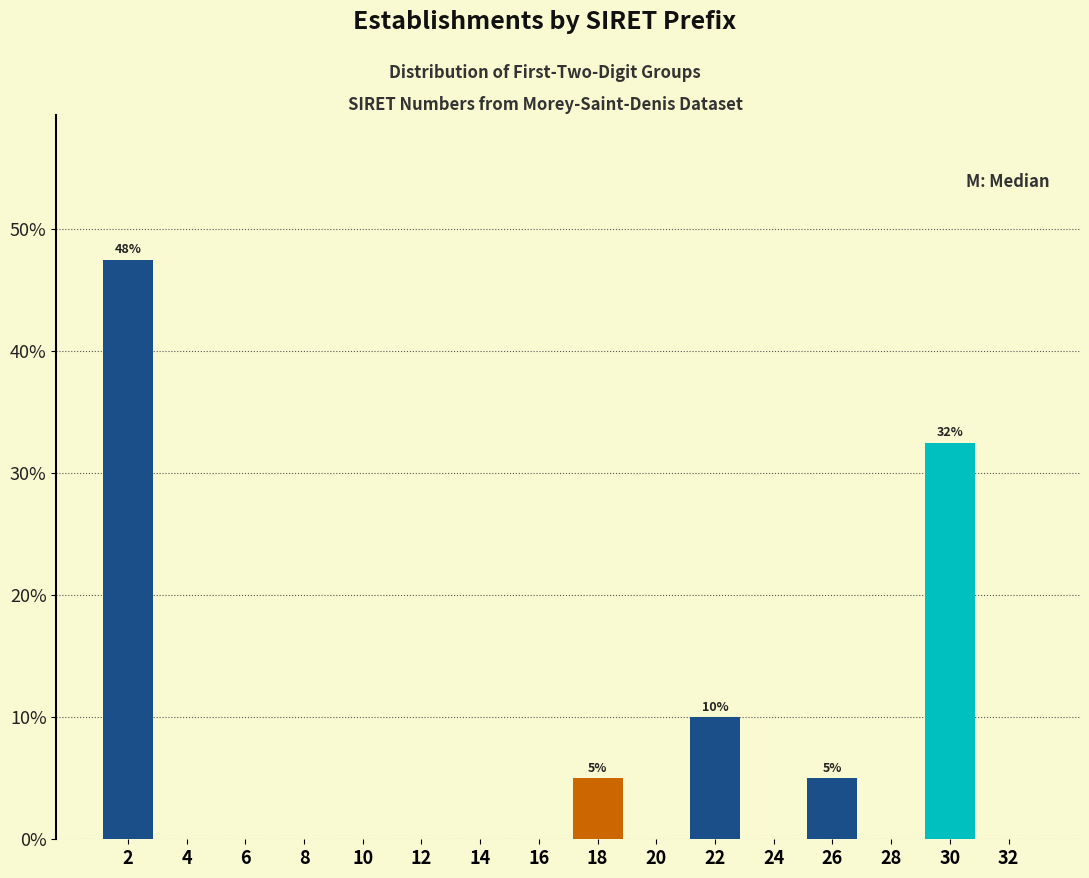

Over which range of the x-axis is the bar tallest?

1 to 3